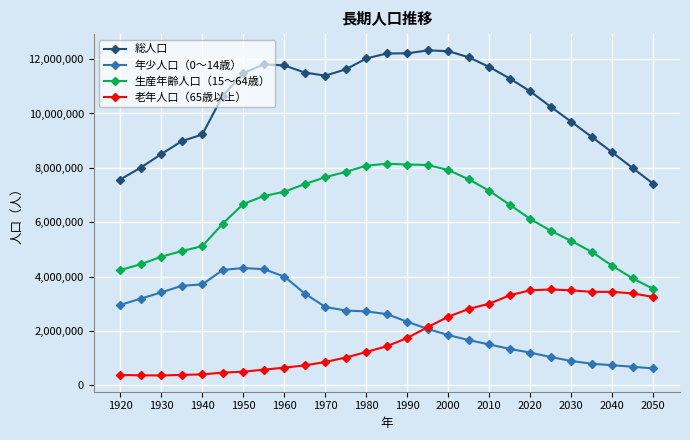

True or false: 生産年齢人口（15～64歳） and 年少人口（0～14歳） cross at least once.

False